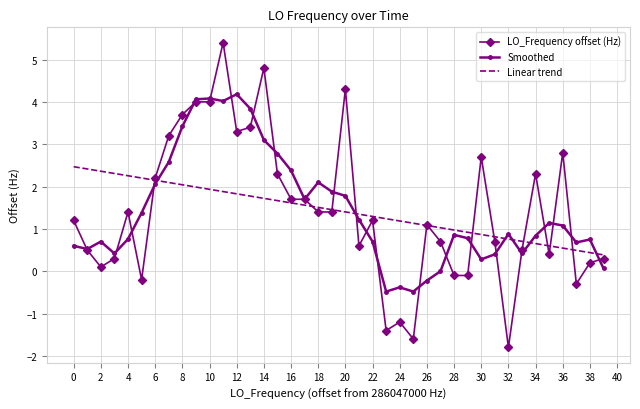

What is the highest value of the Linear trend series?

2.5